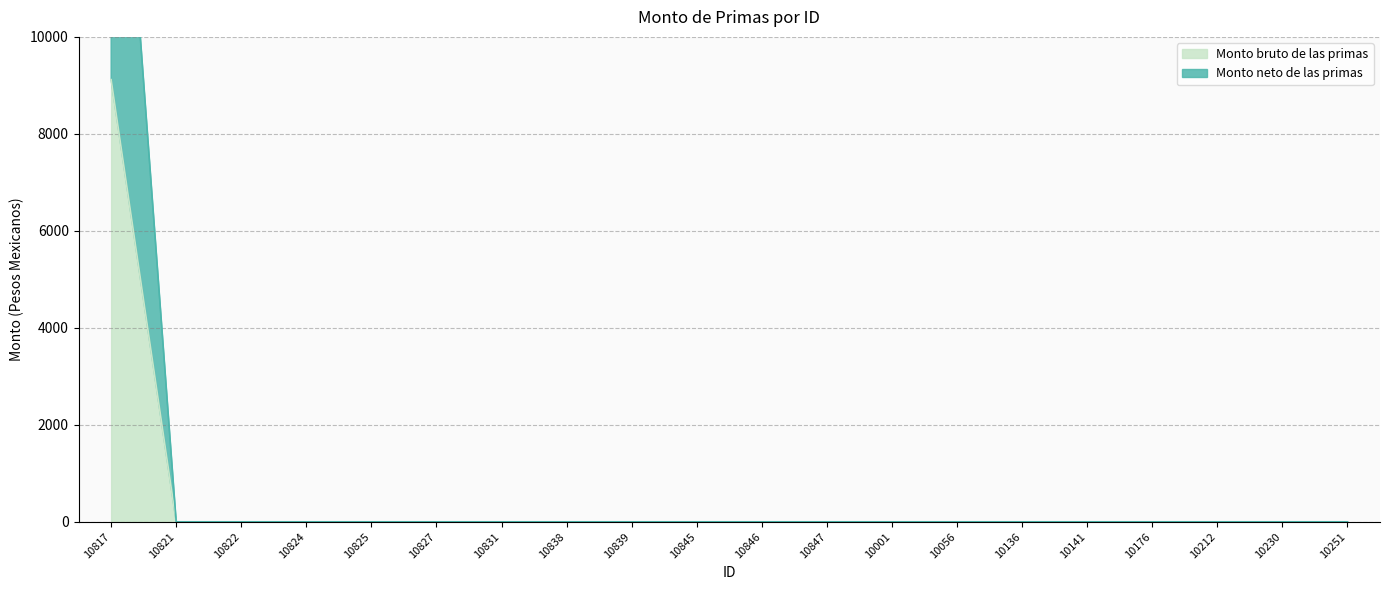

Reading left to right, extract all data points from this chart.

Monto bruto de las primas: 9118.1	0.0	0.0	0.0	0.0	0.0	0.0	0.0	0.0	0.0	0.0	0.0	0.0	0.0	0.0	0.0	0.0	0.0	0.0	0.0
Monto neto de las primas: 18132.1	0.0	0.0	0.0	0.0	0.0	0.0	0.0	0.0	0.0	0.0	0.0	0.0	0.0	0.0	0.0	0.0	0.0	0.0	0.0